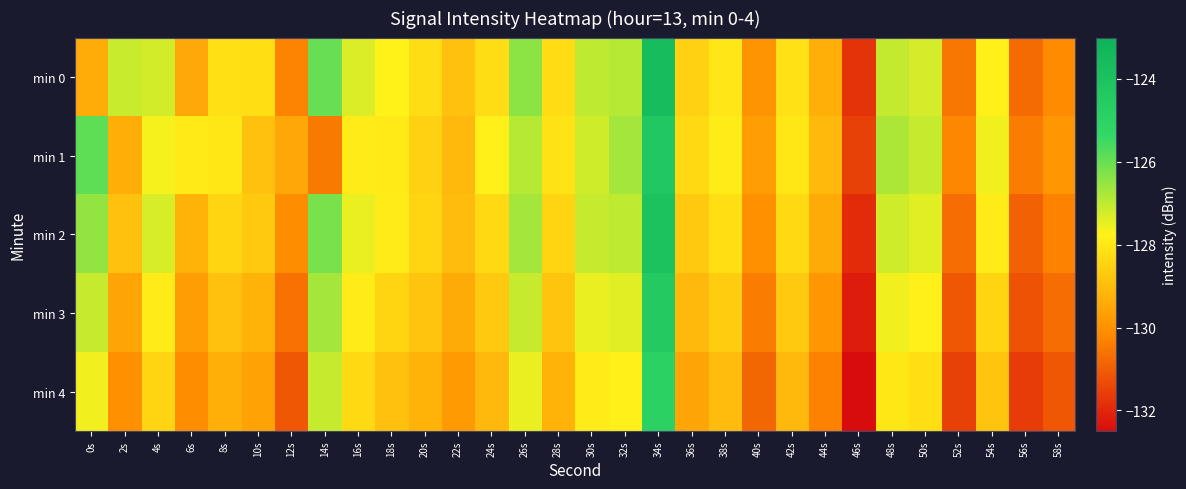

Rank the series at 6s from lowest to highest value.

min 4, min 3, min 0, min 2, min 1